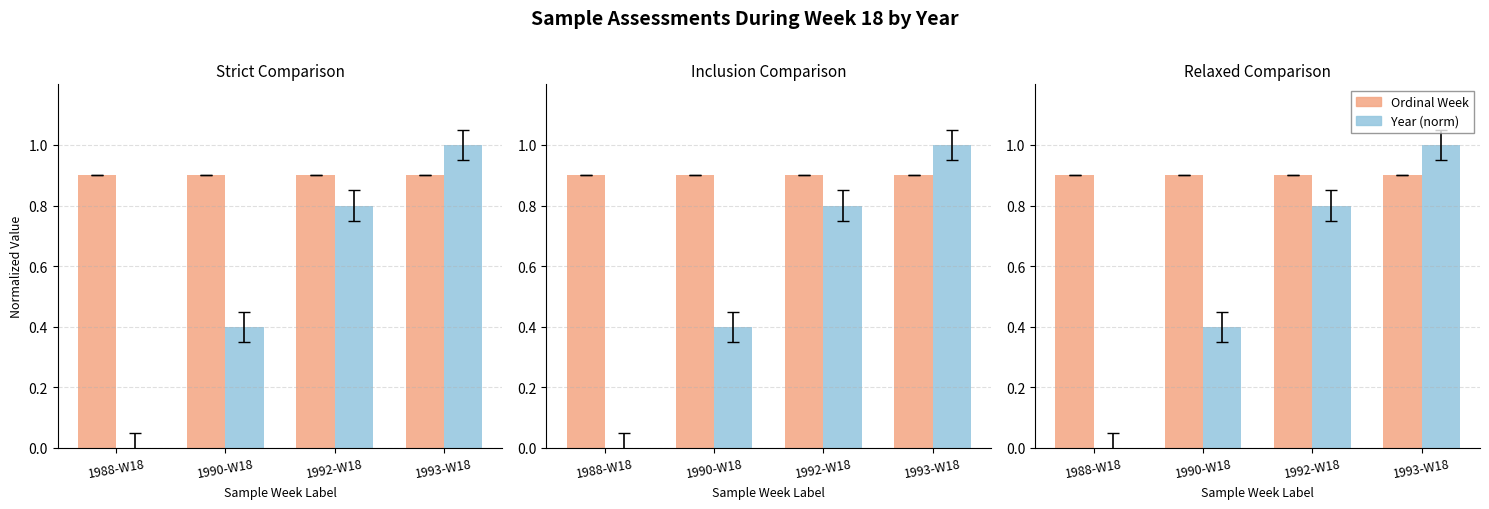

Which series has the largest range (max minus min)?

Year (norm)